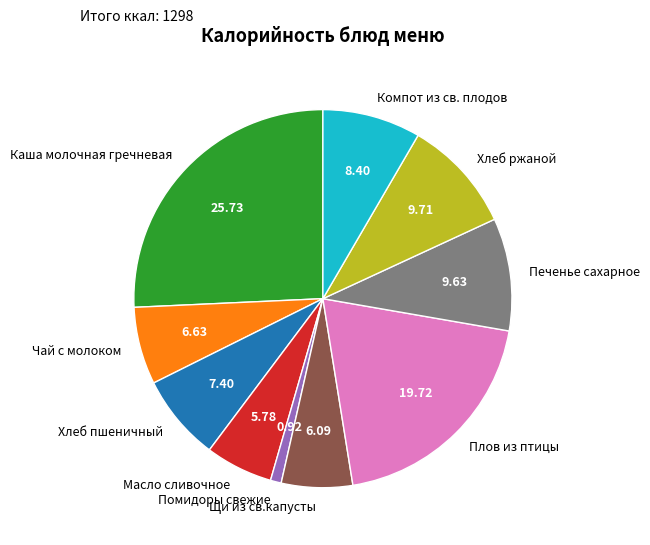

Is there any slice that represents more than half of the pie?

No